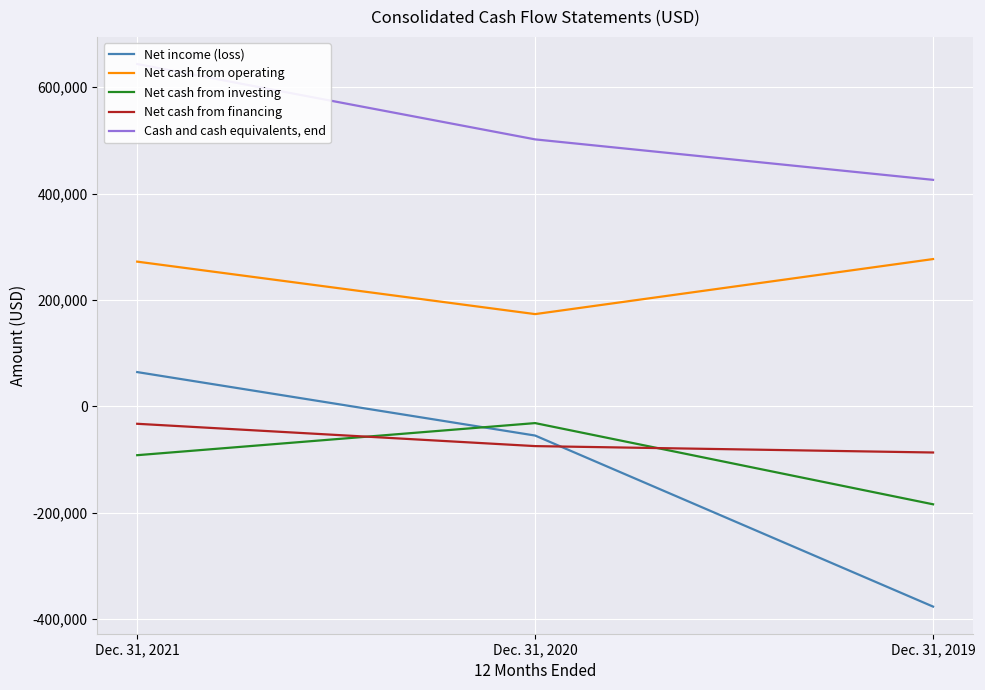

At which label is Net cash from financing closest to -59937?

Dec. 31, 2020